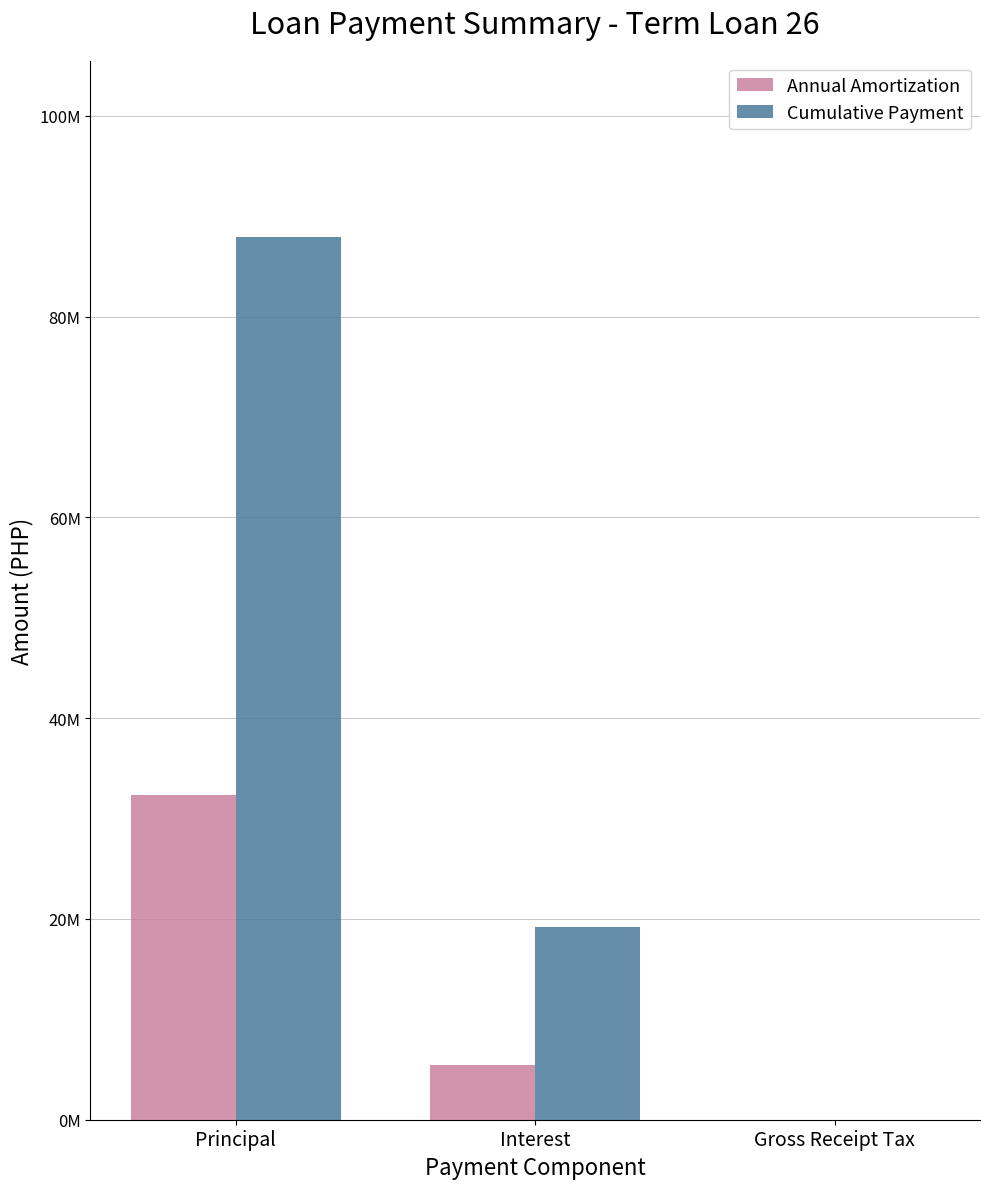

The value of Cumulative Payment at Interest is 19195600.2. True or false?

True